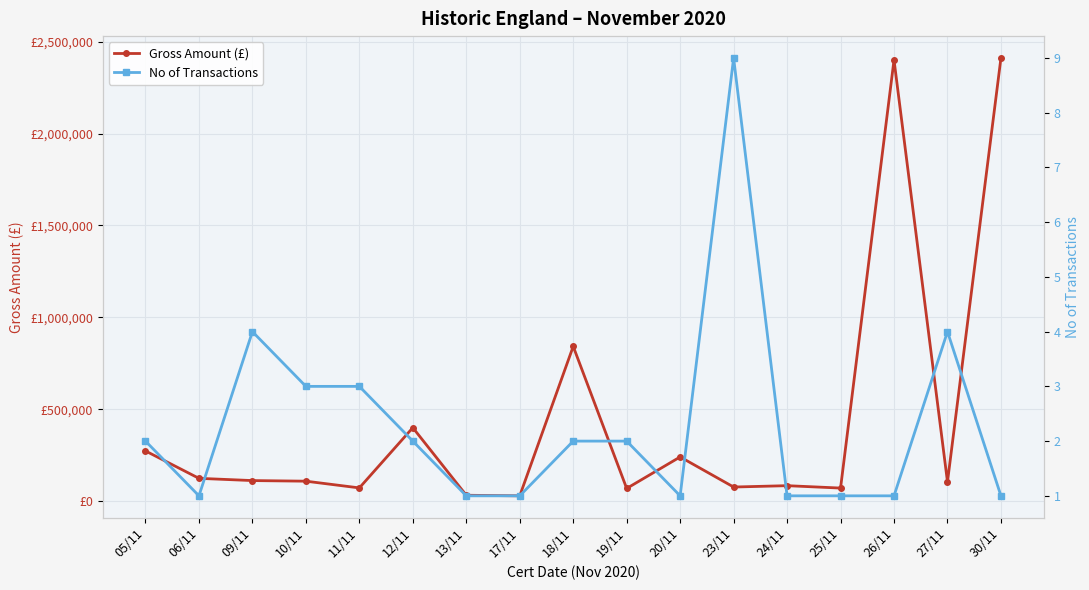

At how many categories does at least one series exceed 427841?

3